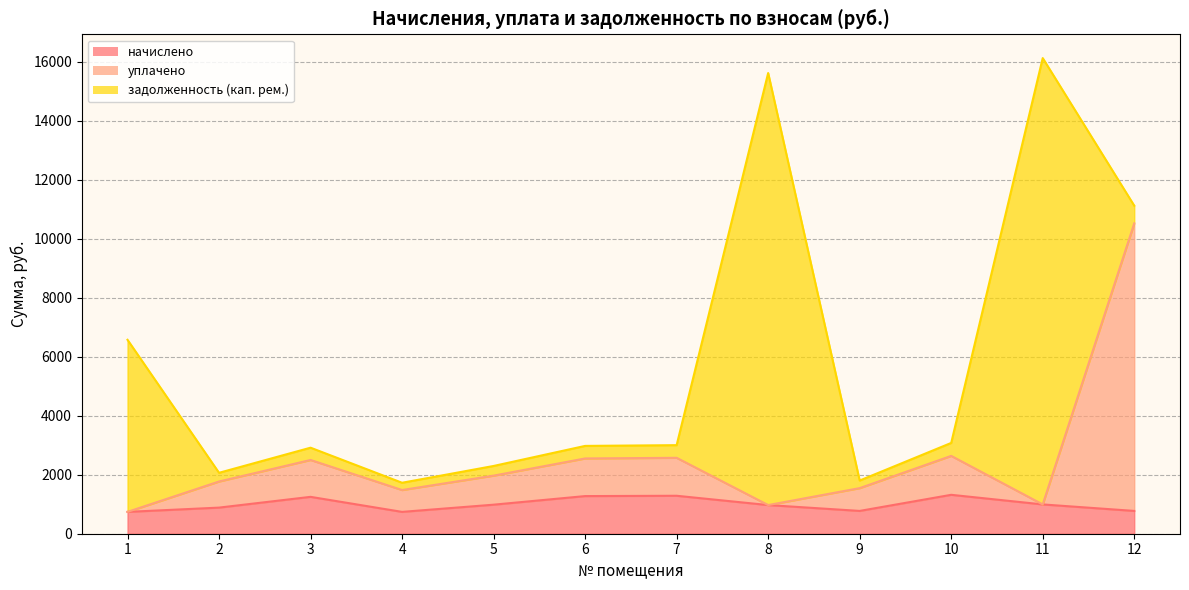

What is the sum of all уплачено values?

30269.8